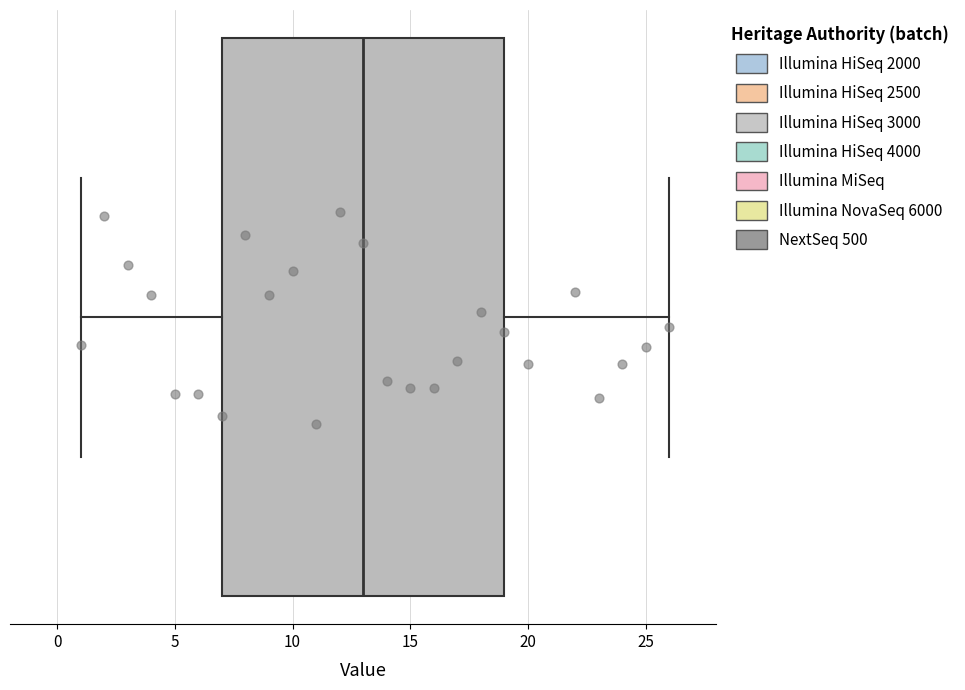

Where is the left edge of the box on the x-axis? The values are not printed on the chart, so give them approximately, as read against the axis.

7